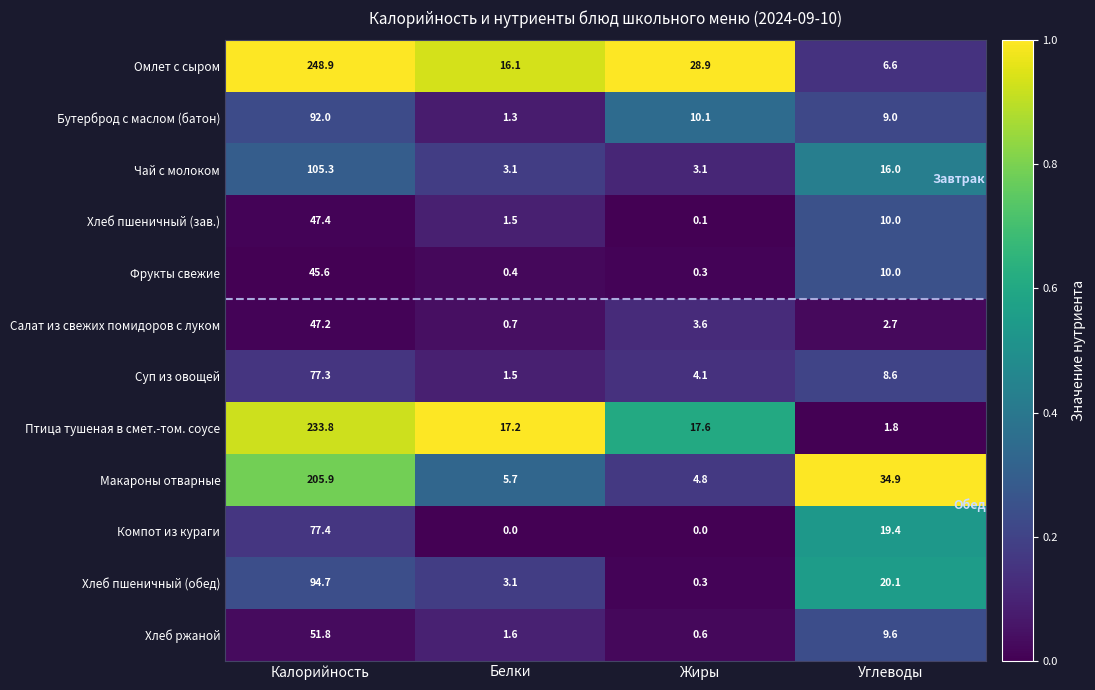

List the series in order of their peak value, lowest first.

Фрукты свежие, Салат из свежих помидоров с луком, Хлеб пшеничный (зав.), Хлеб ржаной, Суп из овощей, Компот из кураги, Бутерброд с маслом (батон), Хлеб пшеничный (обед), Чай с молоком, Макароны отварные, Птица тушеная в смет.-том. соусе, Омлет с сыром